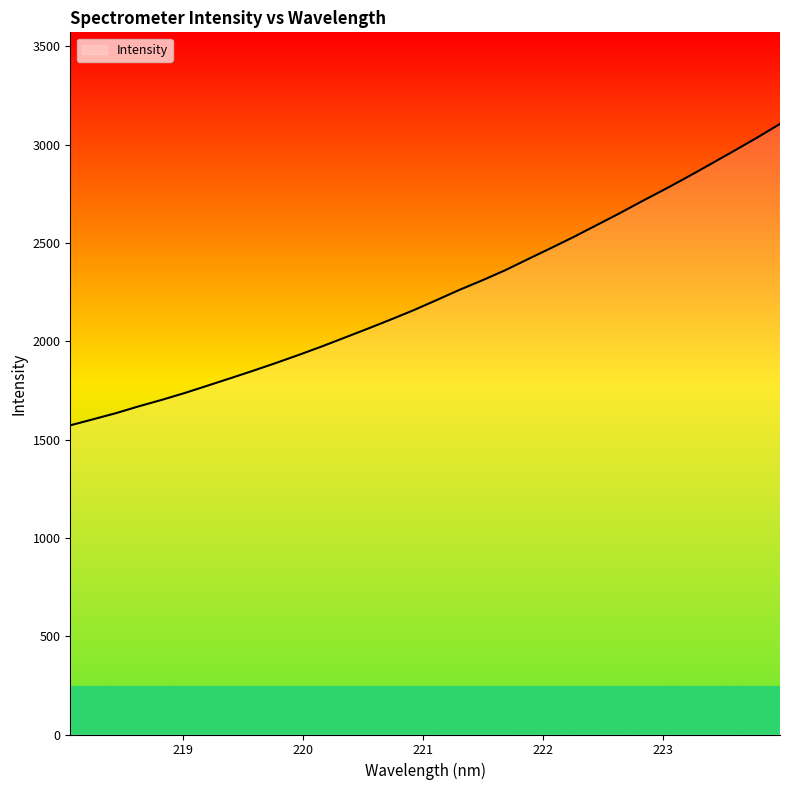

What is the difference between the maximum and minimum values?

1533.1